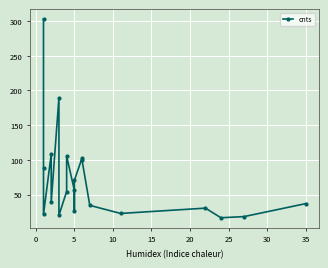

How many points are higher than both their immediate neighbors (excluding endpoints)?

5